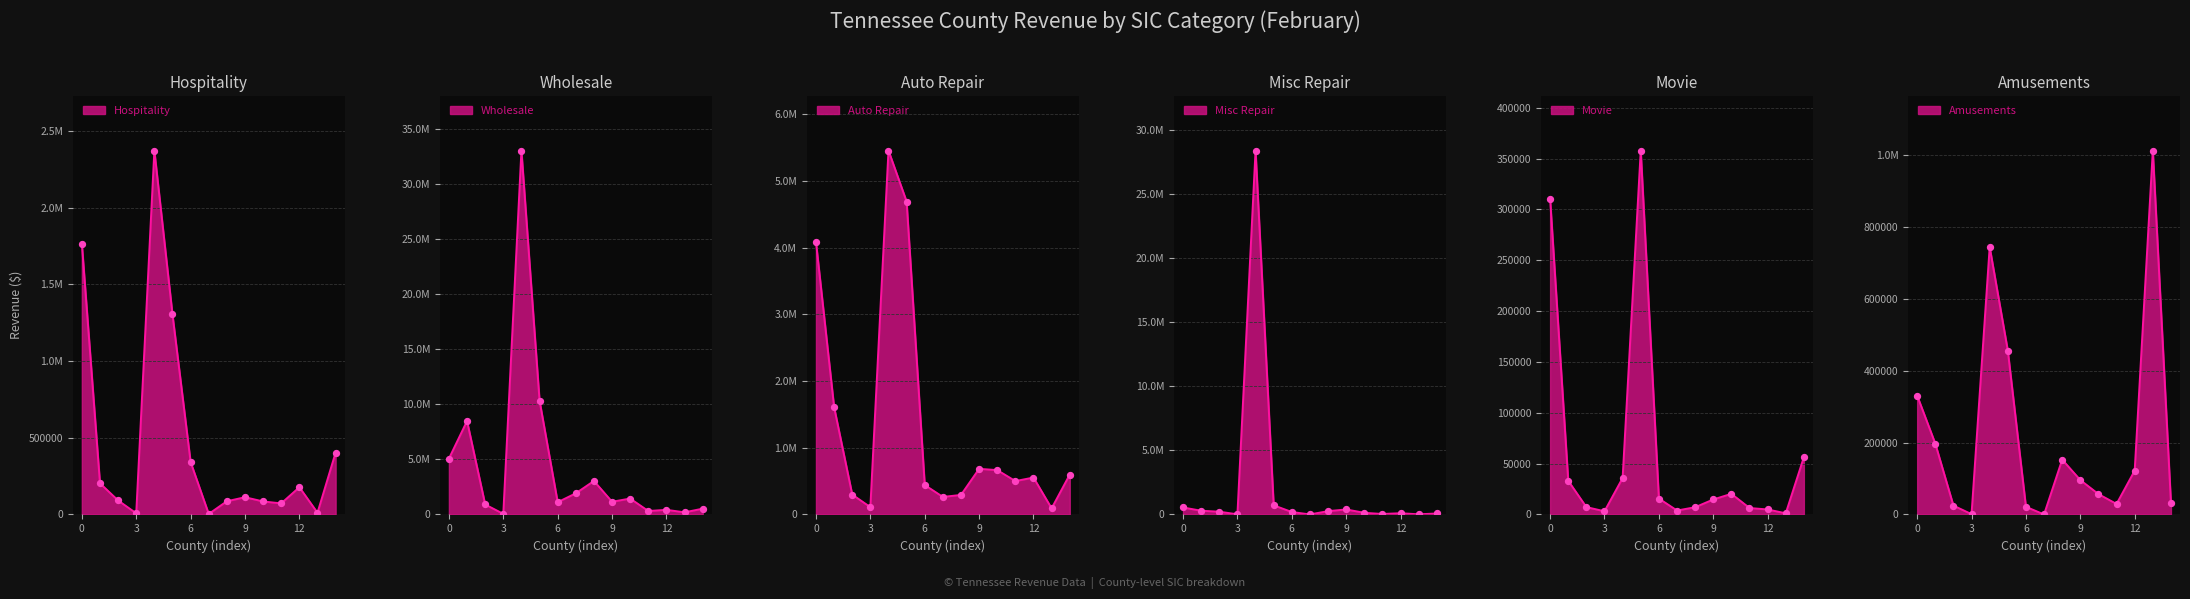

Which series contains the lowest Y value?

Amusements